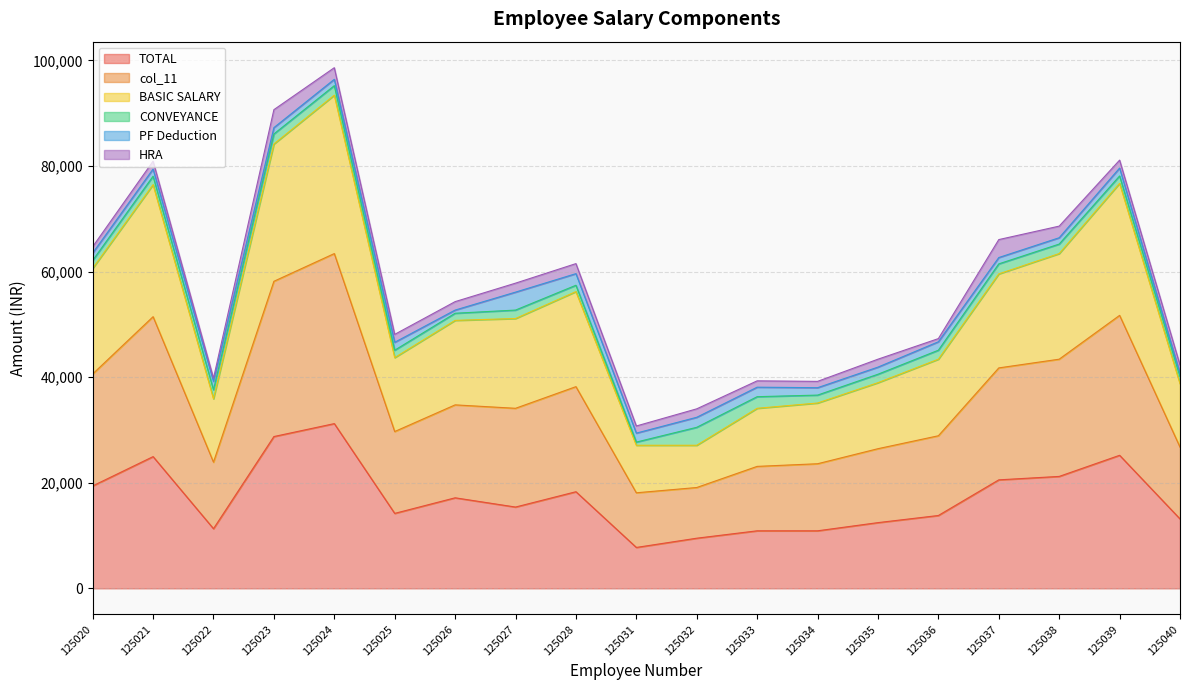

What is the highest value of the TOTAL series?

31200